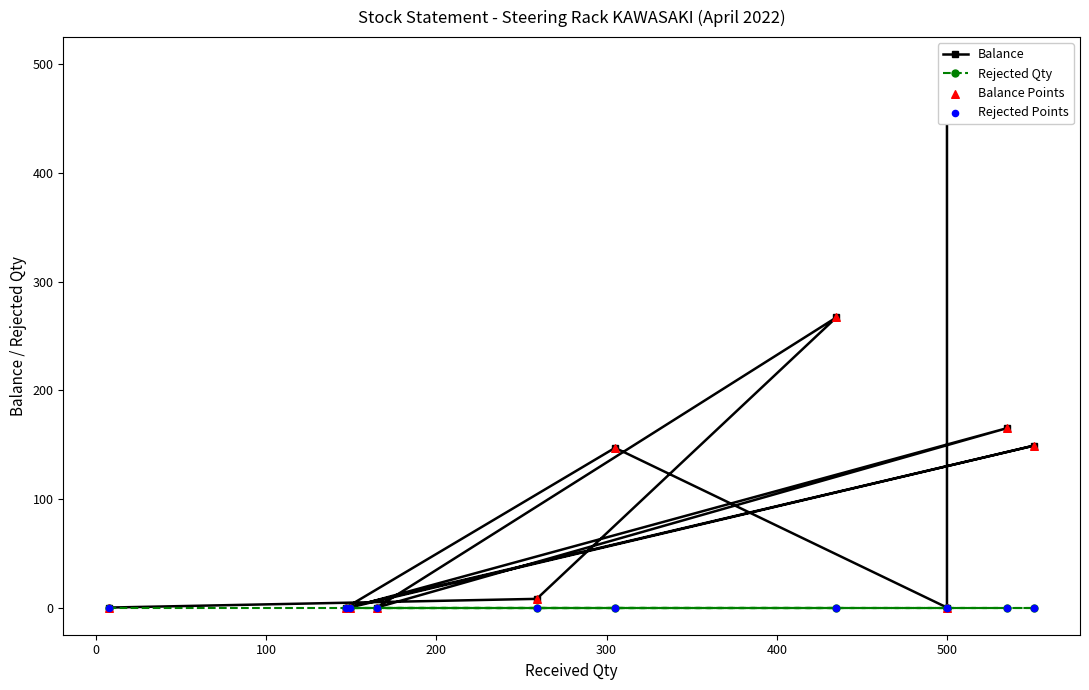

Which series has the largest Y range (max minus min)?

Balance